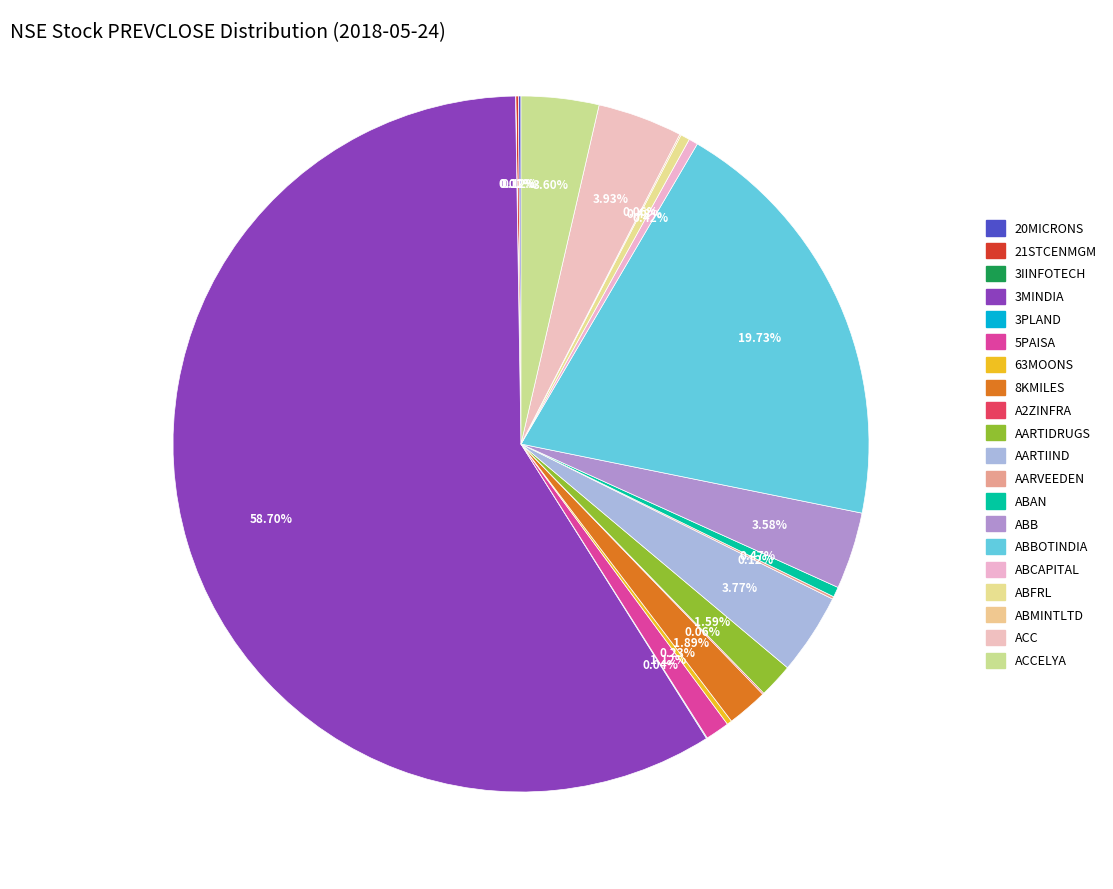

To the nearest percent, what portion does 5PAISA represent?

1%